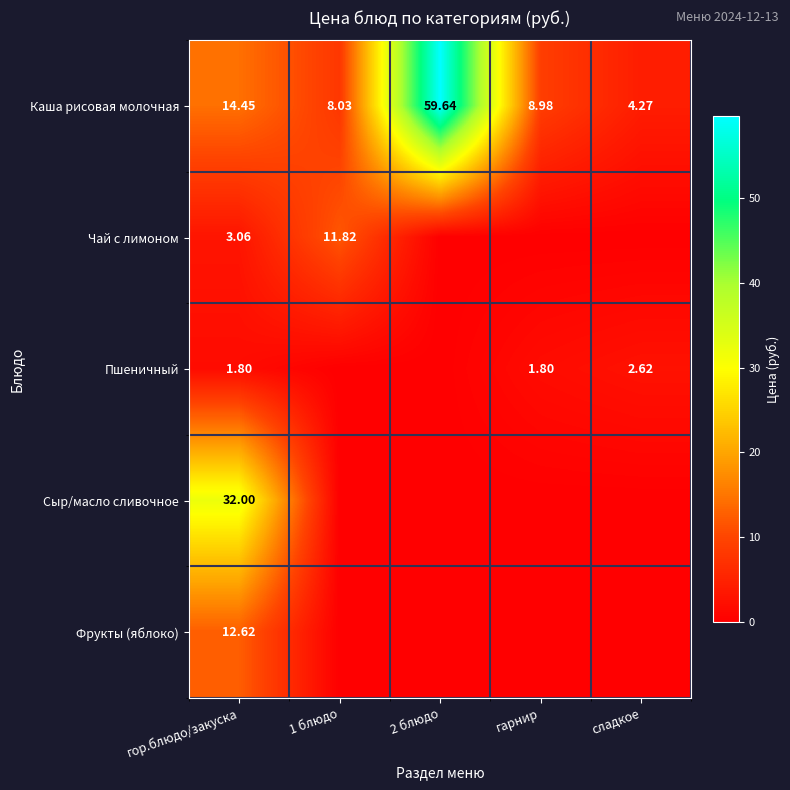

How many distinct data groups are displayed?

5